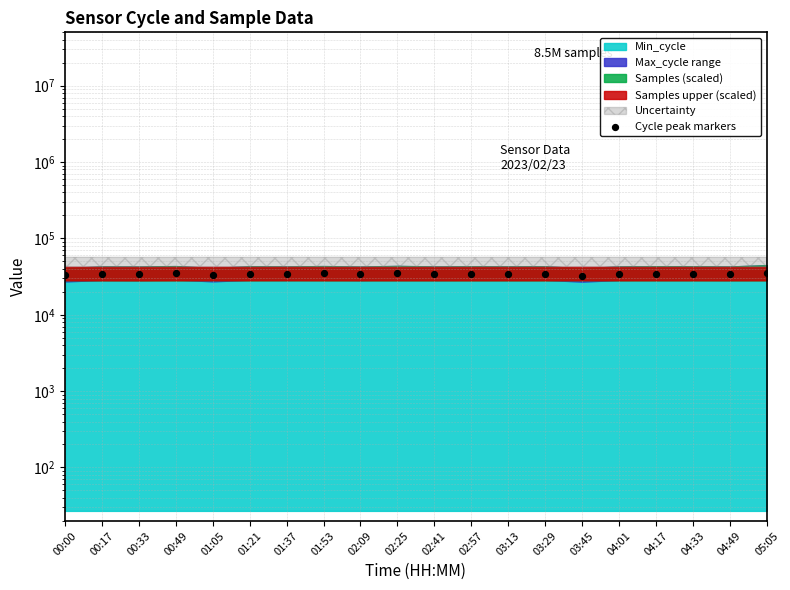

What is the change in value from 01:53 to 03:29?

-271.2